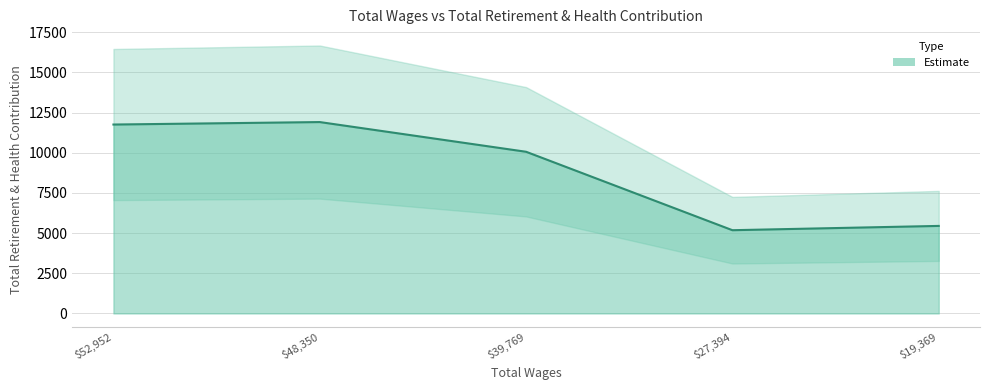

What value does the data have at 19369.0, to the nearest 10?

5450